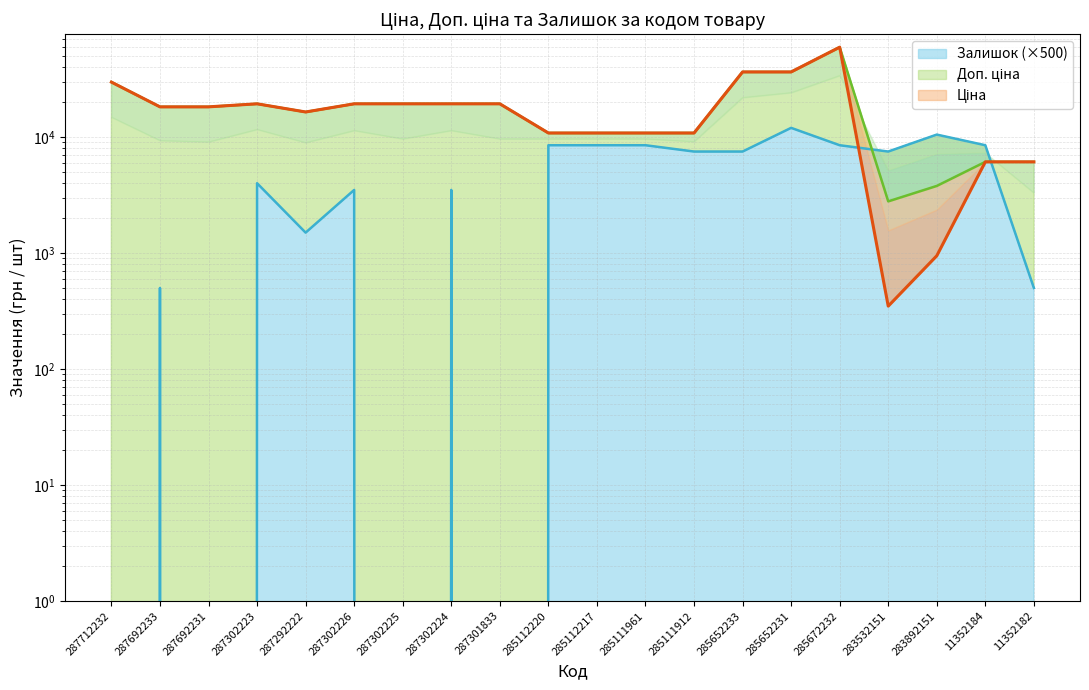

How many lines are shown in the chart?

3